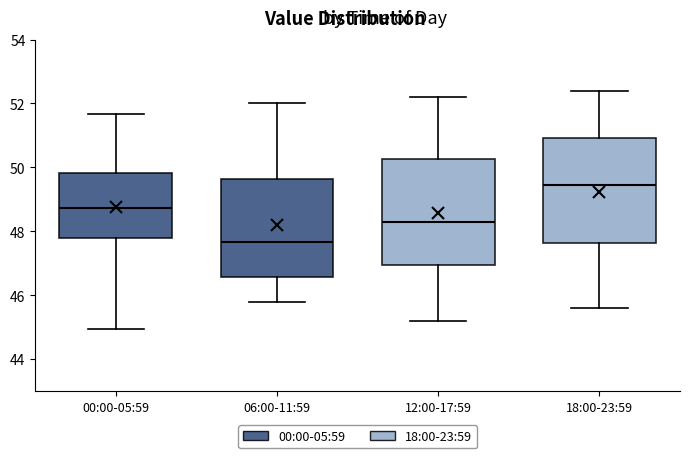

Where does the lower whisker of the box for 00:00-05:59 end on the y-axis? The values are not printed on the chart, so give them approximately, as read against the axis.

45.0